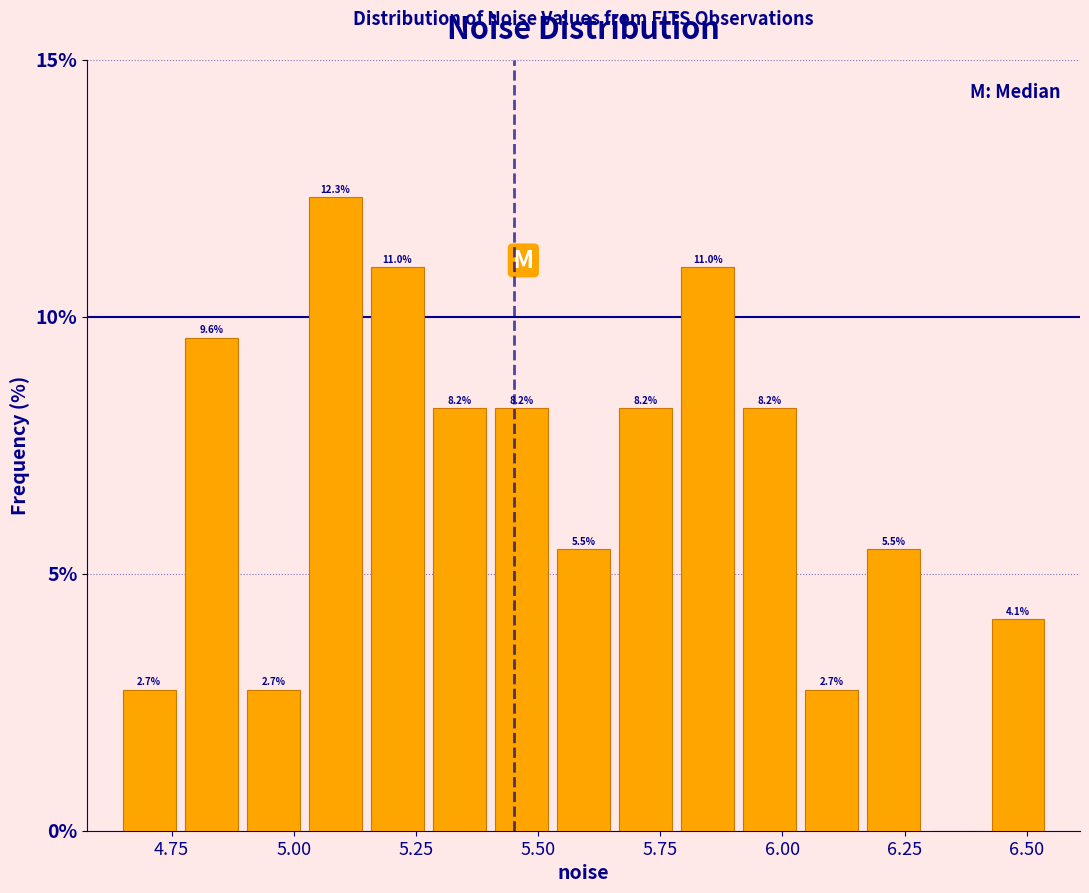

Around what value on the x-axis is the tallest bar? Give the approximate position of its centre, as read against the axis.

5.10